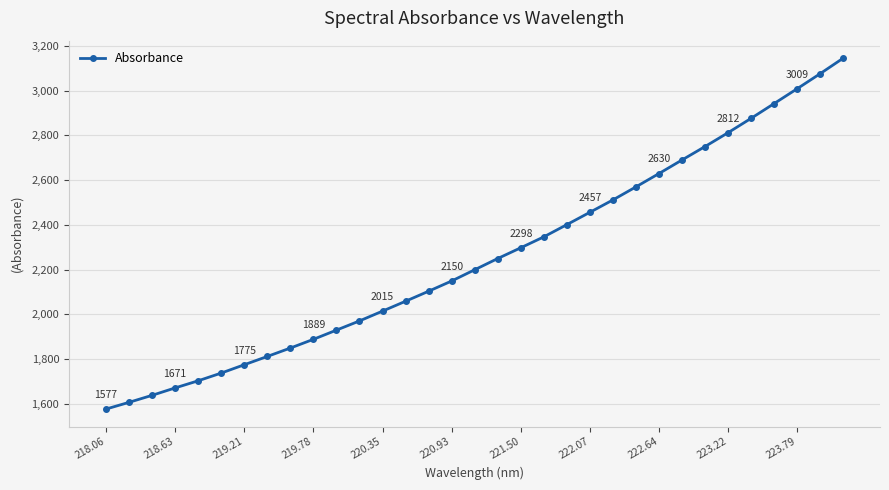

What is the value of the 10th point from the left?

1888.8